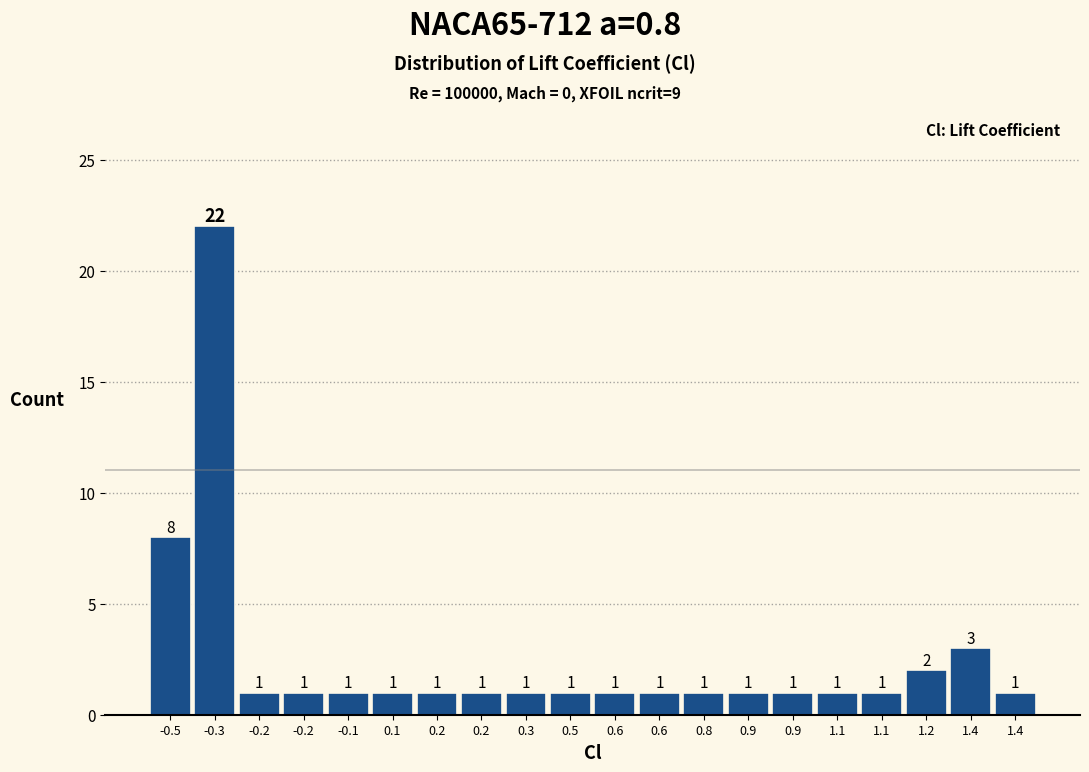

How many data points does each series have?

20